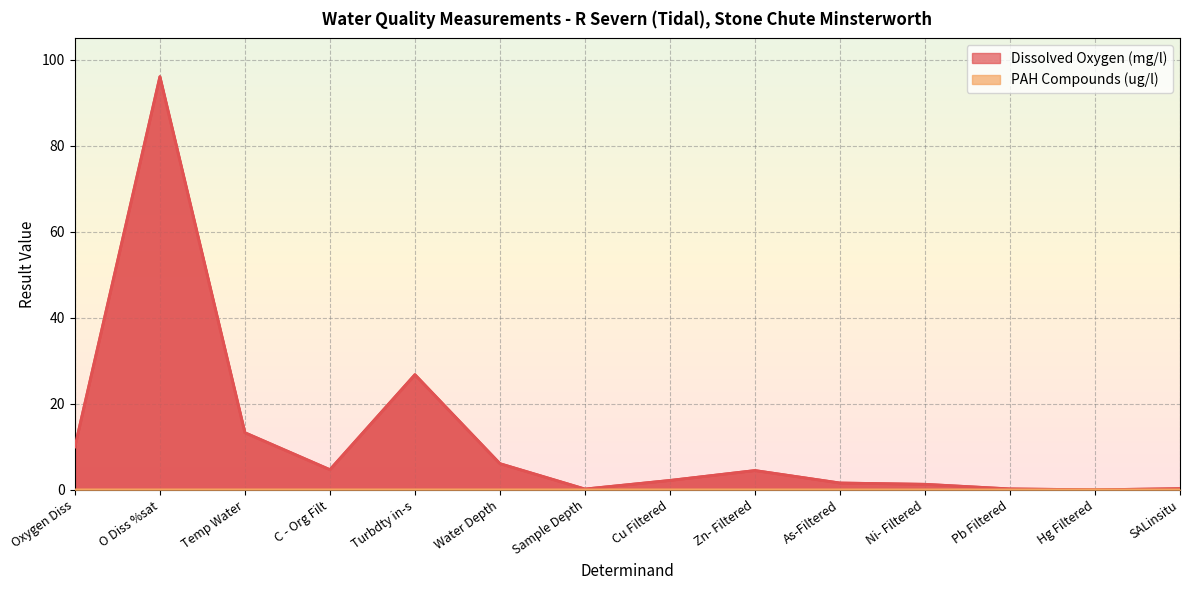

Where is the first local minimum for Dissolved Oxygen (mg/l)?

C - Org Filt